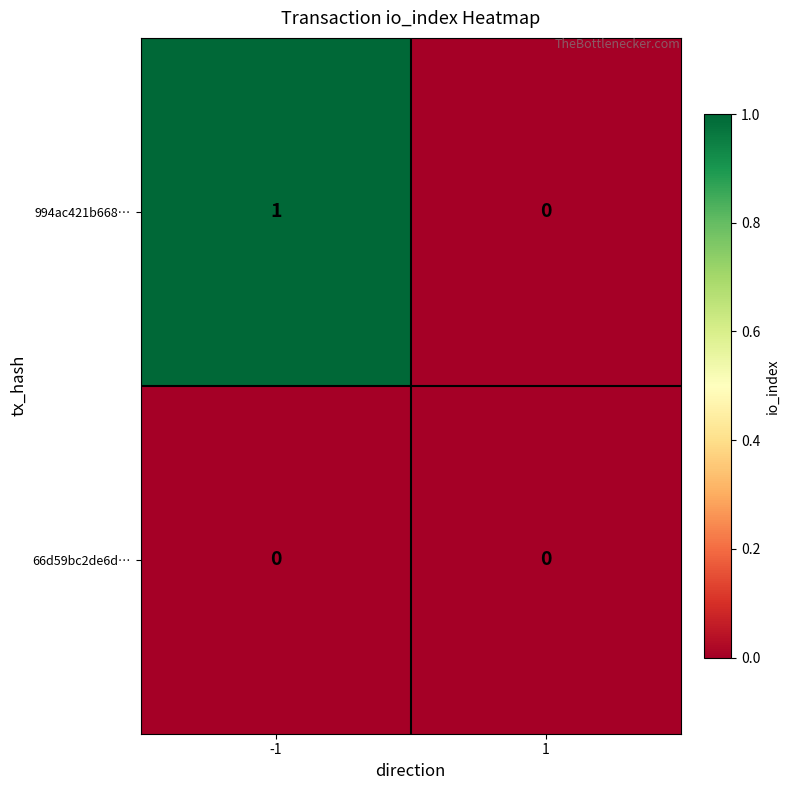

Which series has the largest range (max minus min)?

994ac421b668…